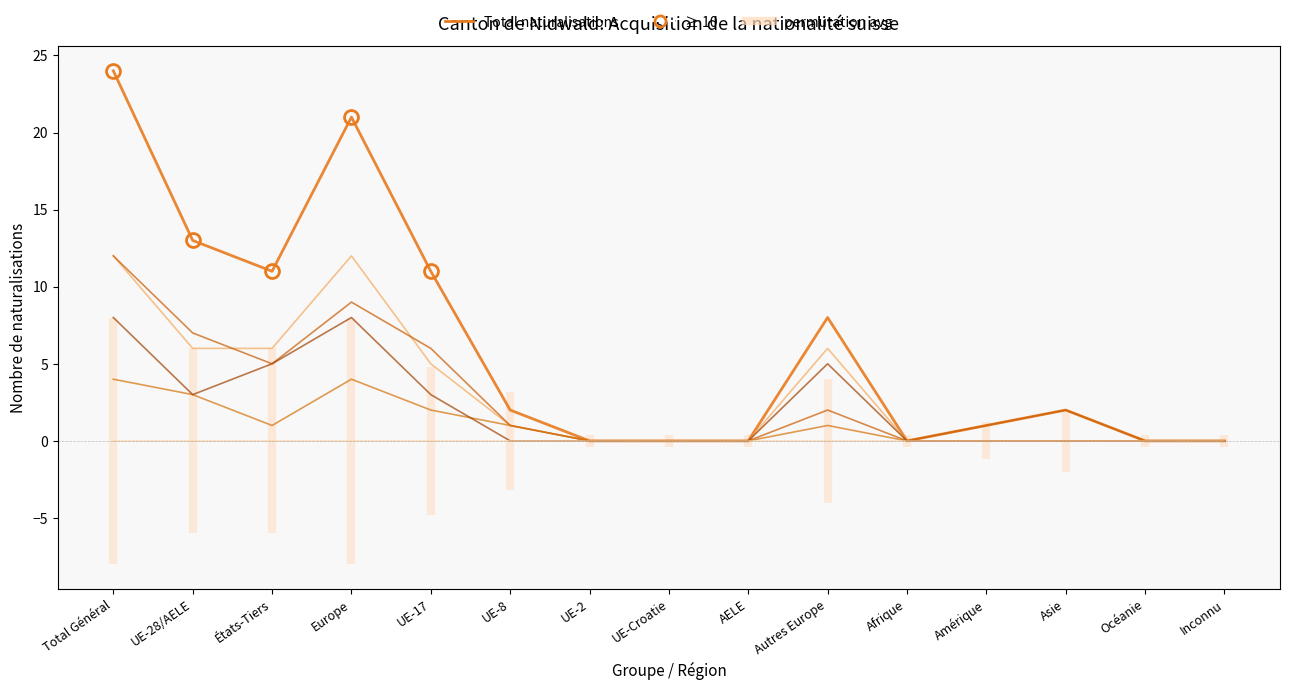

How many times do Naturalisations ordinaires Hommes and Naturalisations ordinaires Femmes cross each other?

1